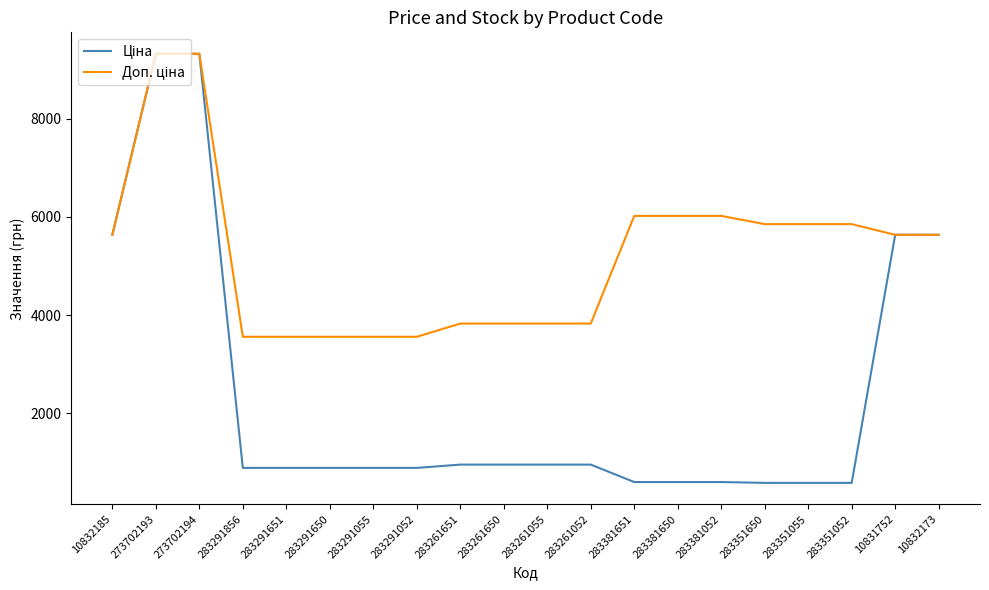

What is the difference between the highest and lowest values at 283351650?

5267.6